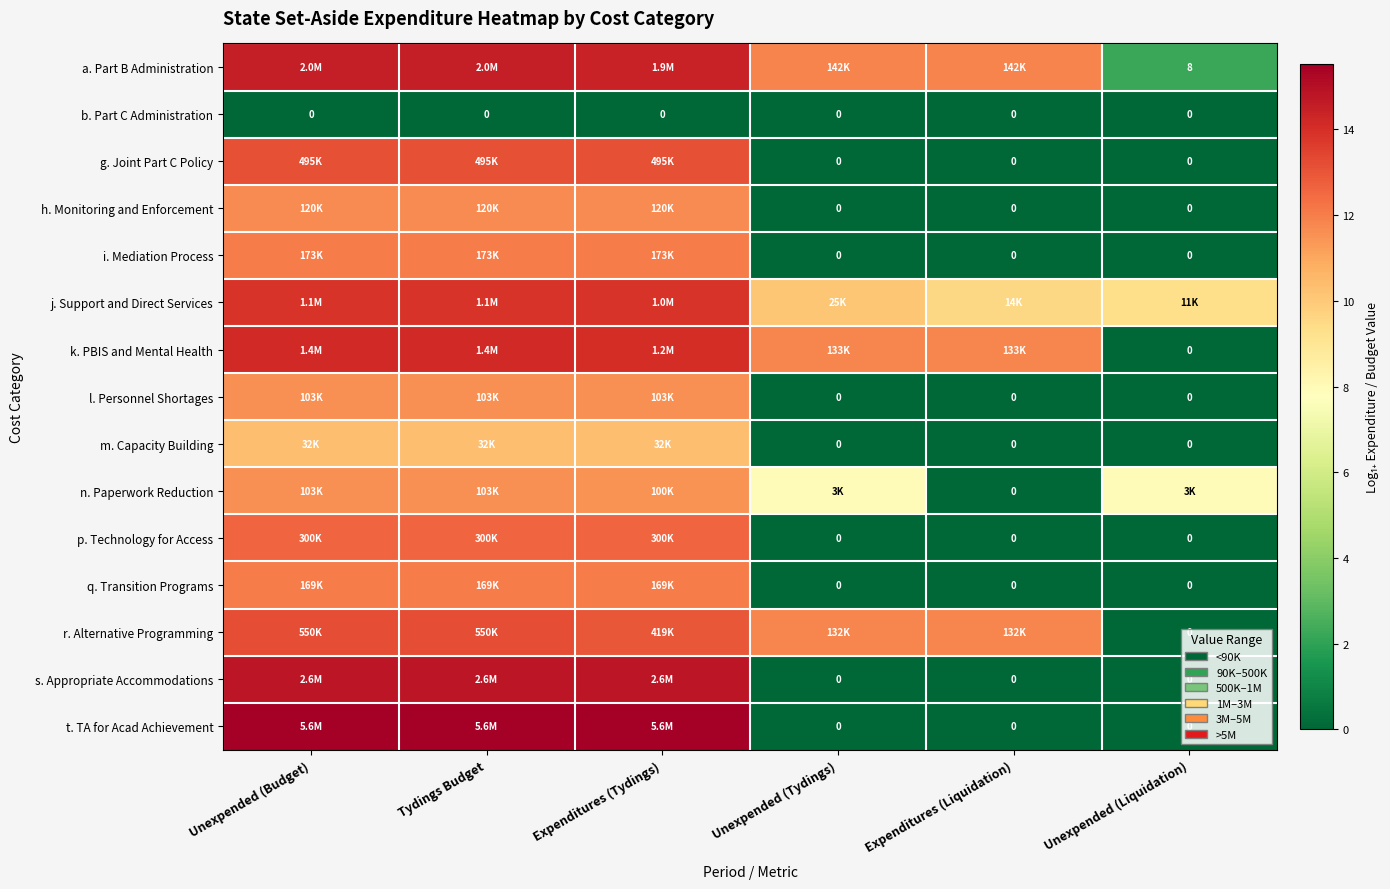

Is the value of n. Paperwork Reduction at Unexpended (Budget) greater than the value of i. Mediation Process at Expenditures (Tydings)?

No